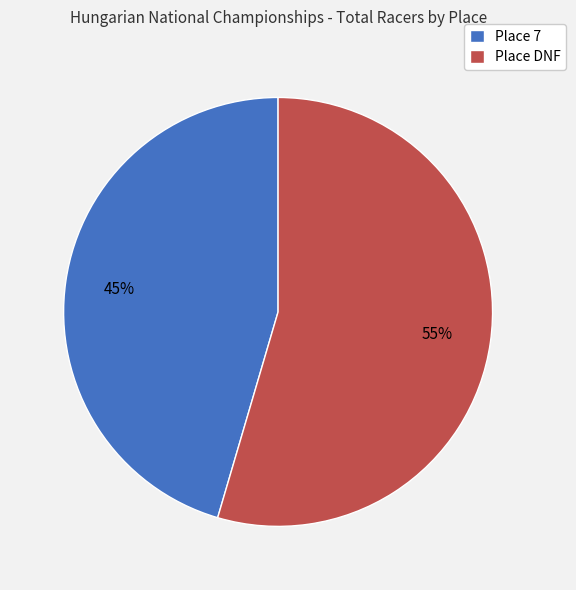

To the nearest percent, what is the combined percentage of Place 7 and Place DNF?

100%